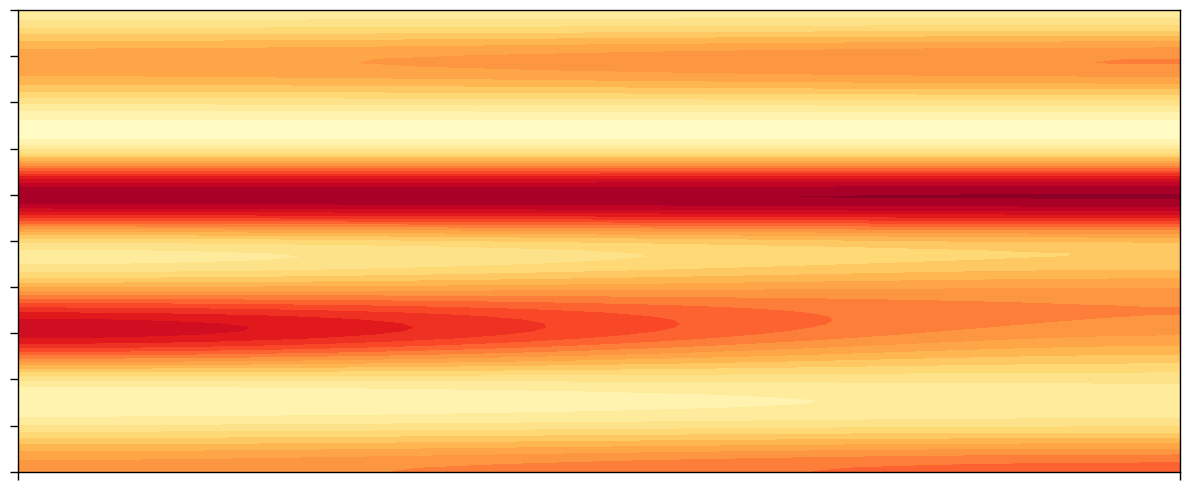

The value of коф.напиток на молоке at Сад is 1.2. True or false?

False